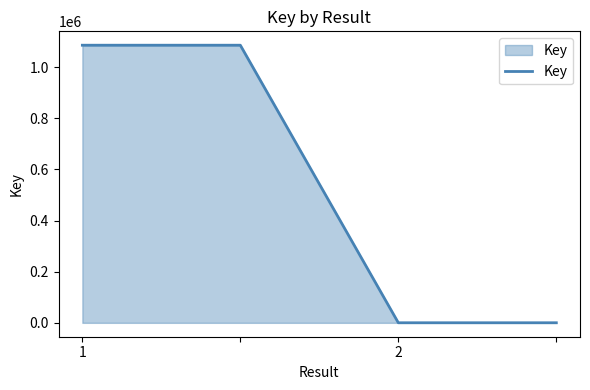

What is the greatest value displayed?

1085863